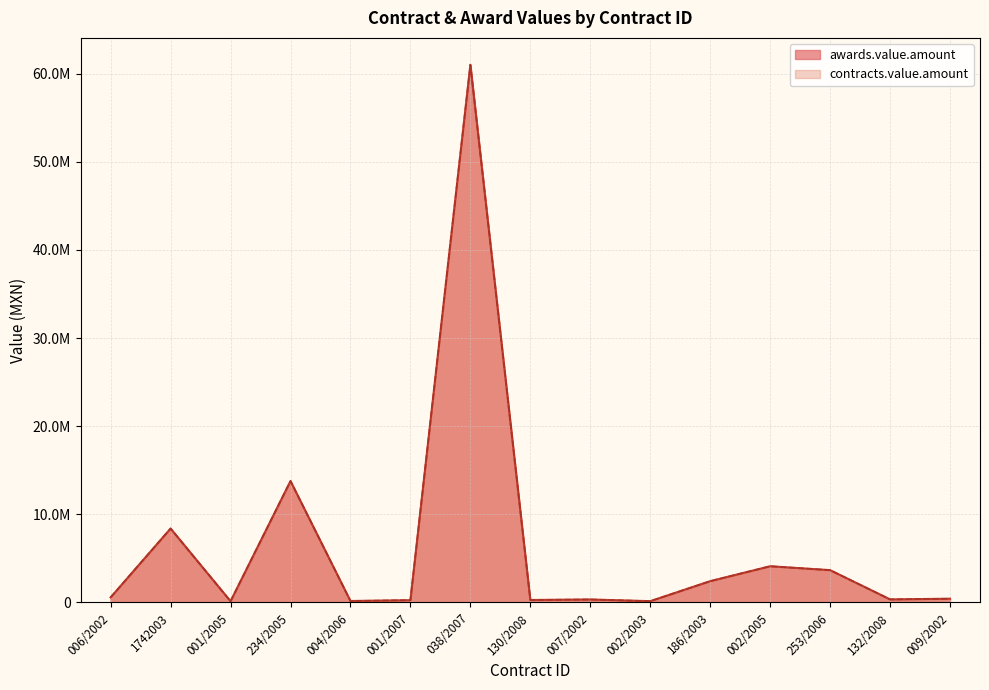

Where does the contracts.value.amount series first go above 425658?

006/2002